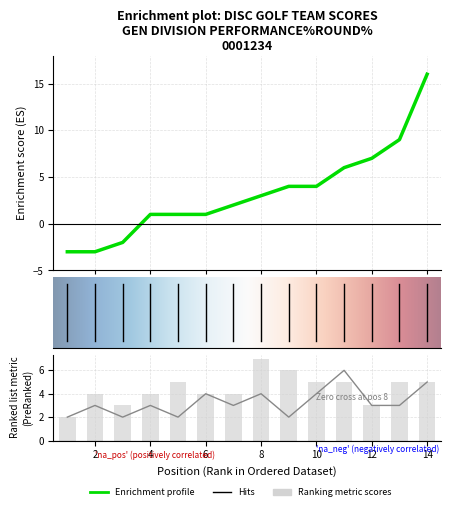

Between 14 and 4, which is larger?

14